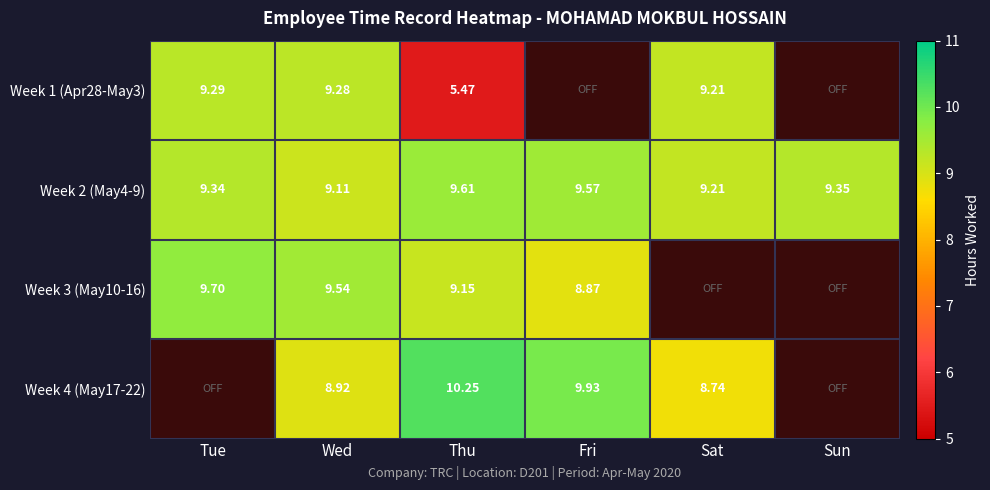

What is the difference between the highest and lowest values at Thu?

4.8